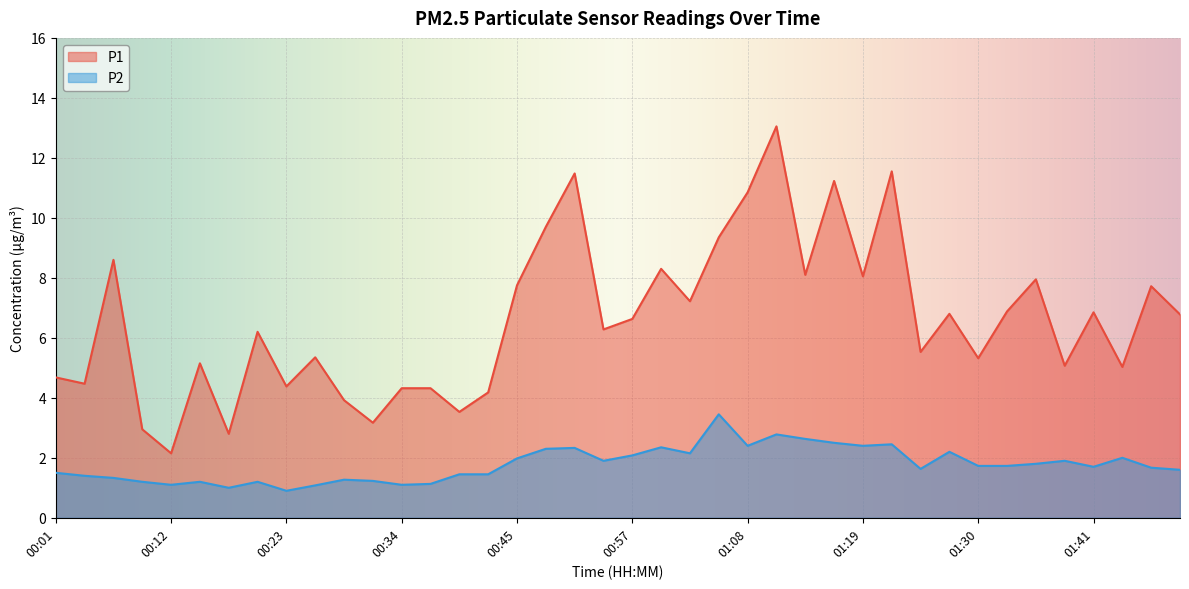

What is the maximum value for P2?

3.5